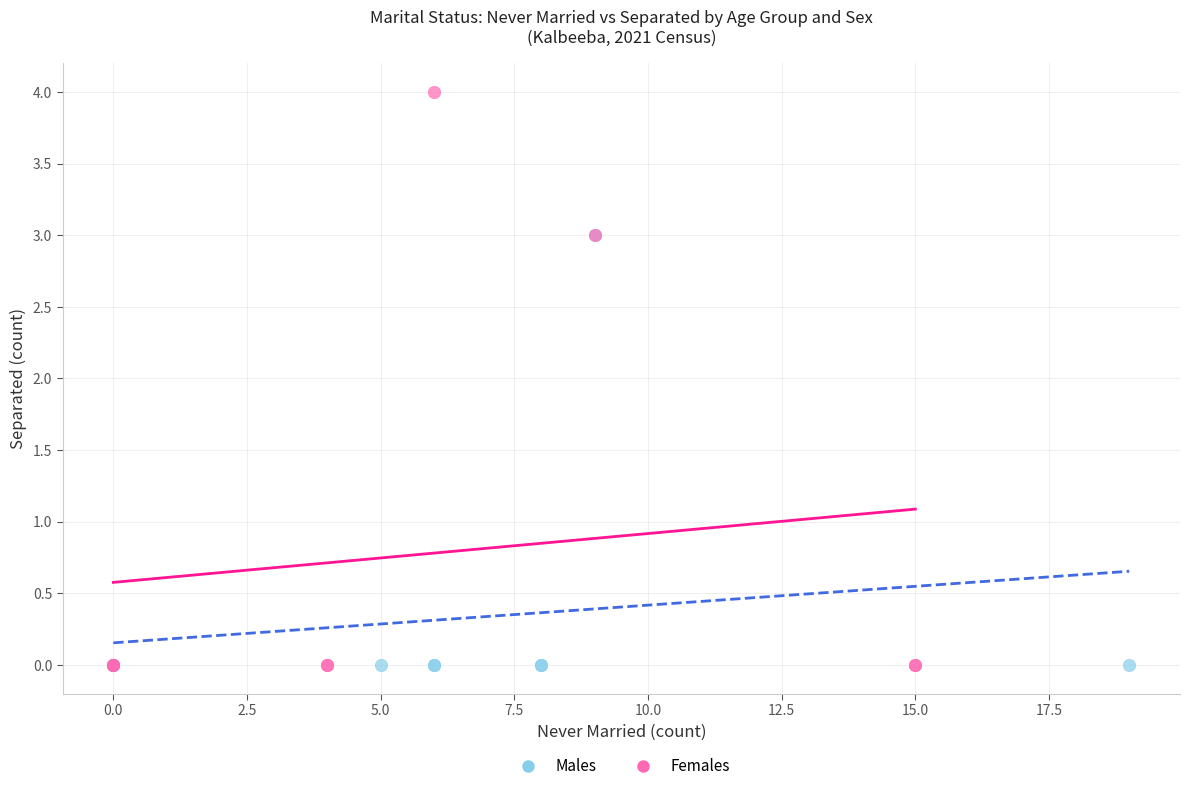

Which series reaches the maximum Y coordinate?

Females